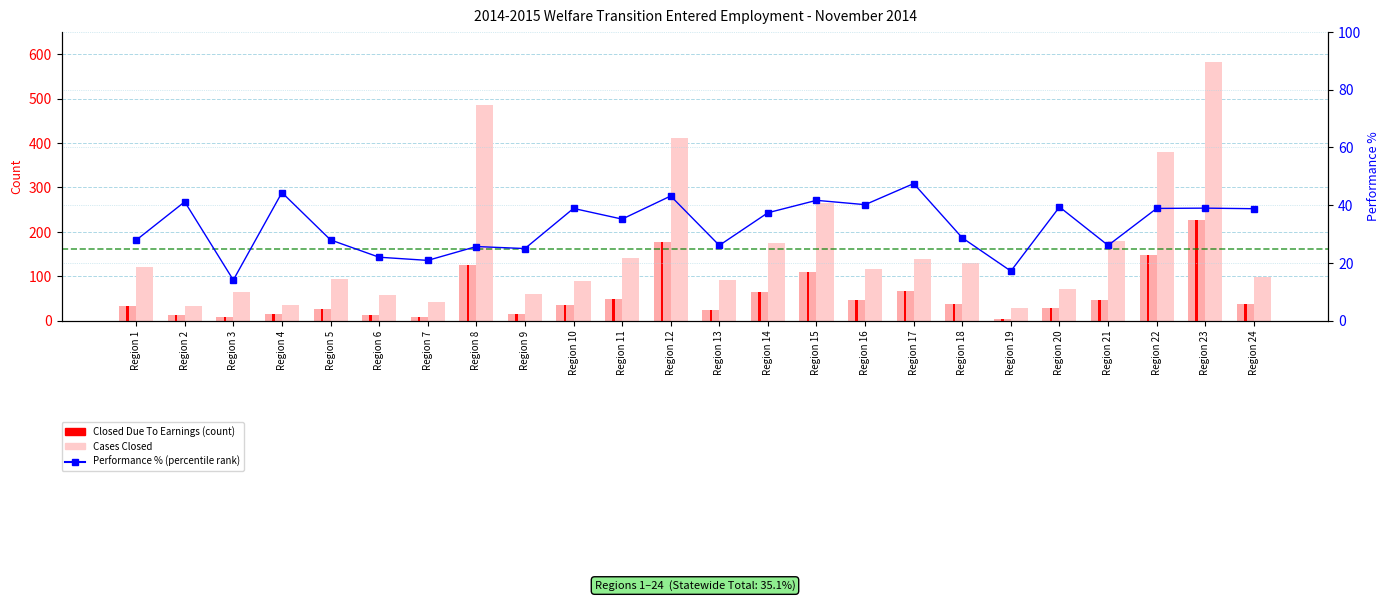

True or false: Performance % has a value of 27.9 at Region 1.

True